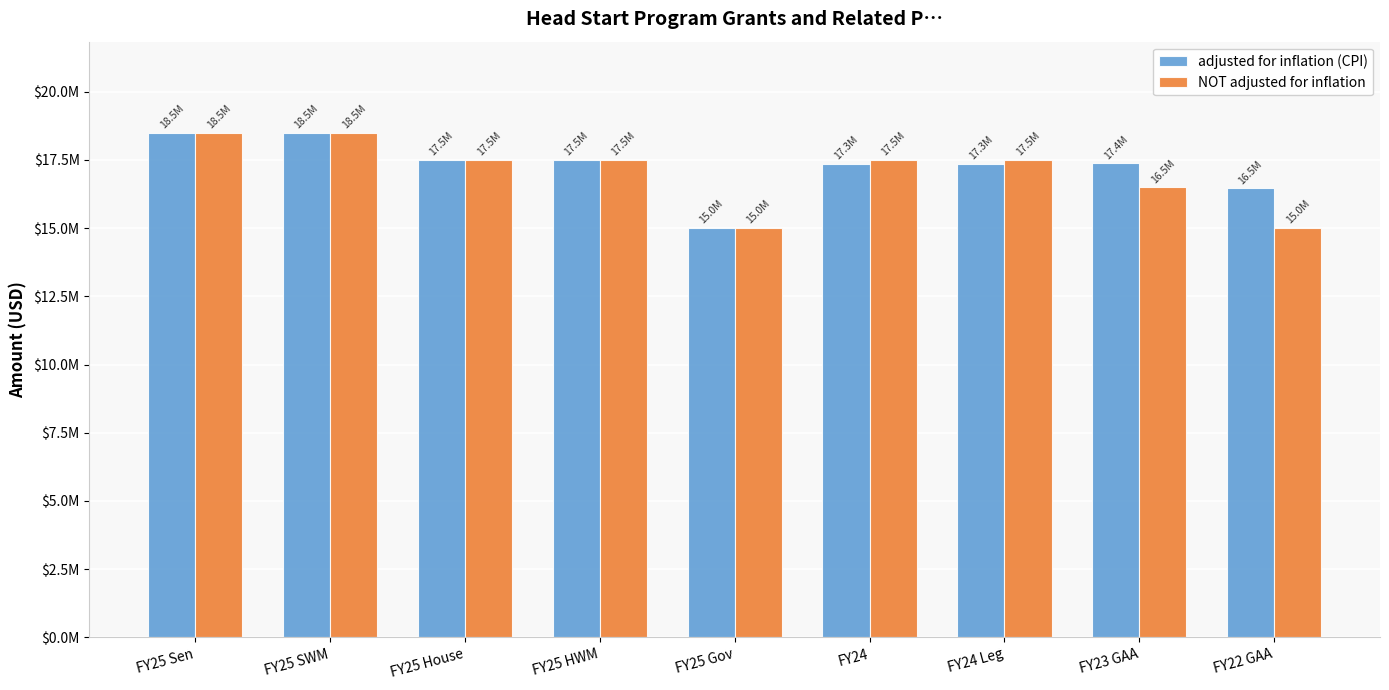

Rank the series by their average value, from highest to lowest.

adjusted for inflation (CPI), NOT adjusted for inflation